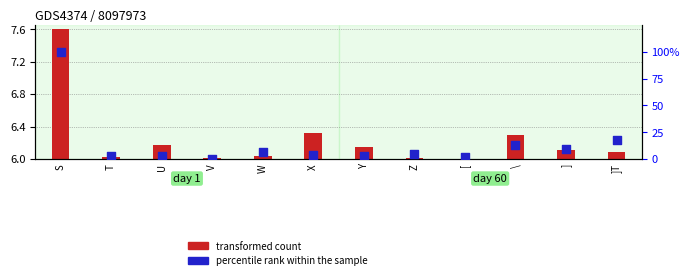

What are all the series names shown in the legend?

transformed count, percentile rank within the sample